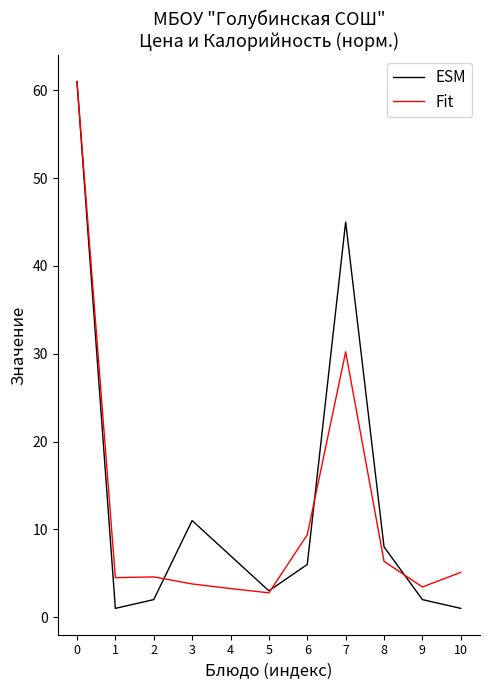

Does the chart display data point markers on the line(s)?

No